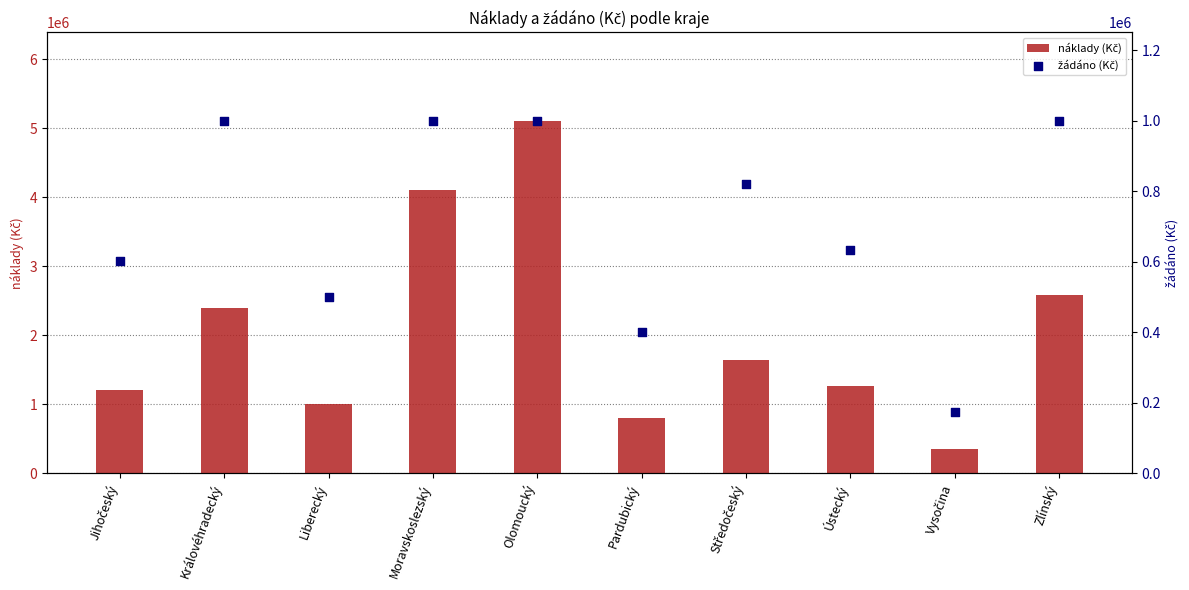

What is the total value across all series at Jihočeský?

1802491